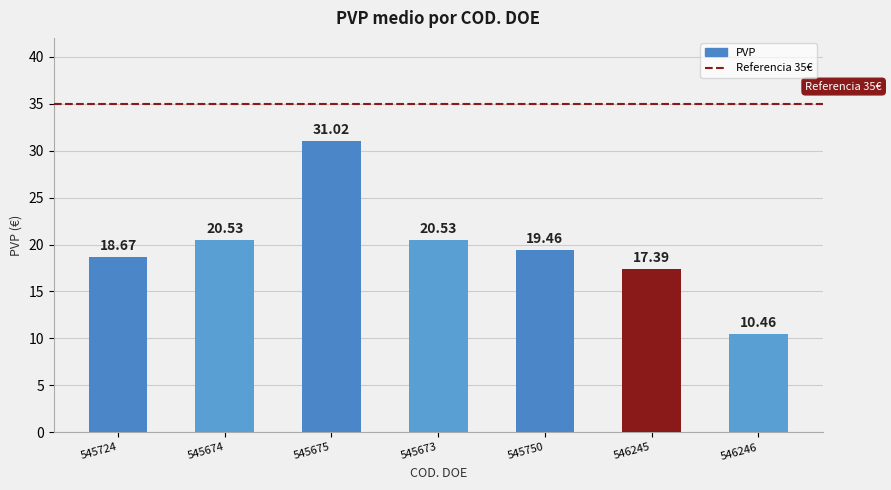

What is the label of the 3rd bar from the left?

545675